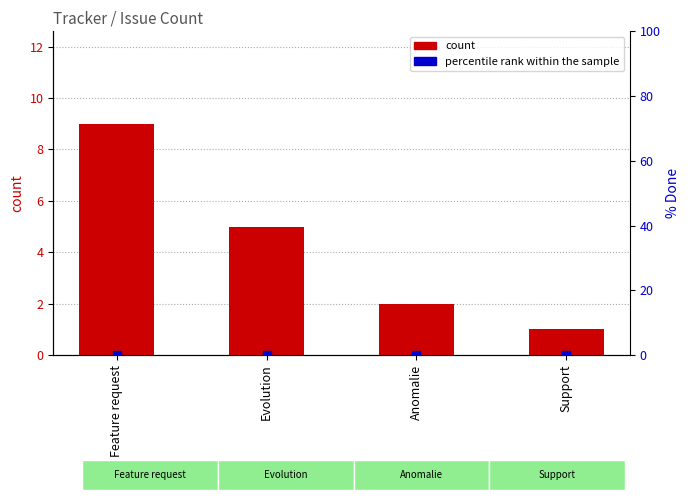

At which category is the sum across all series the highest?

Feature request